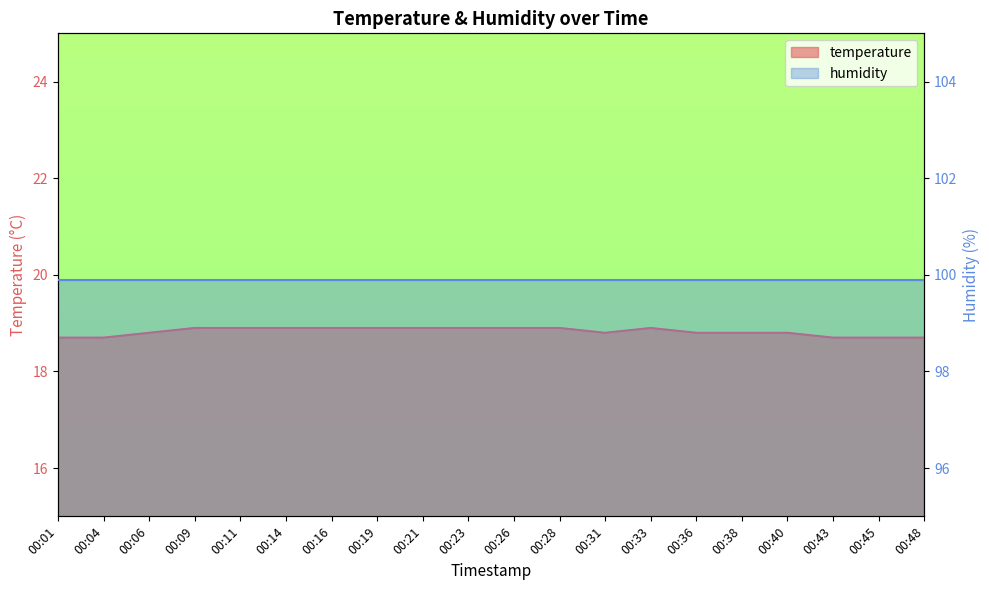

The value at 00:40 is 29.8. True or false?

False